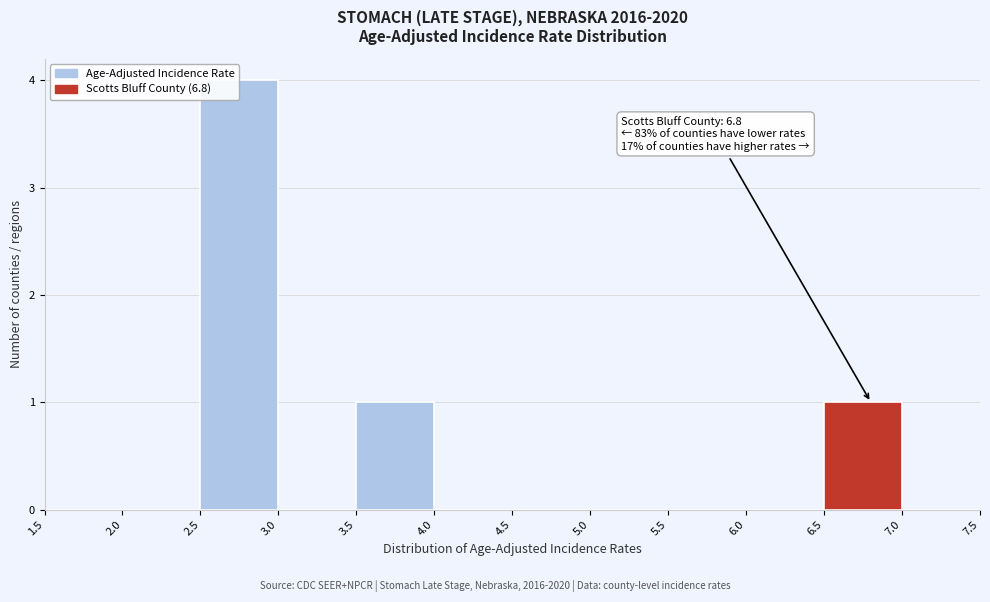

Which range on the x-axis has the tallest bar?

2.5 to 3.0